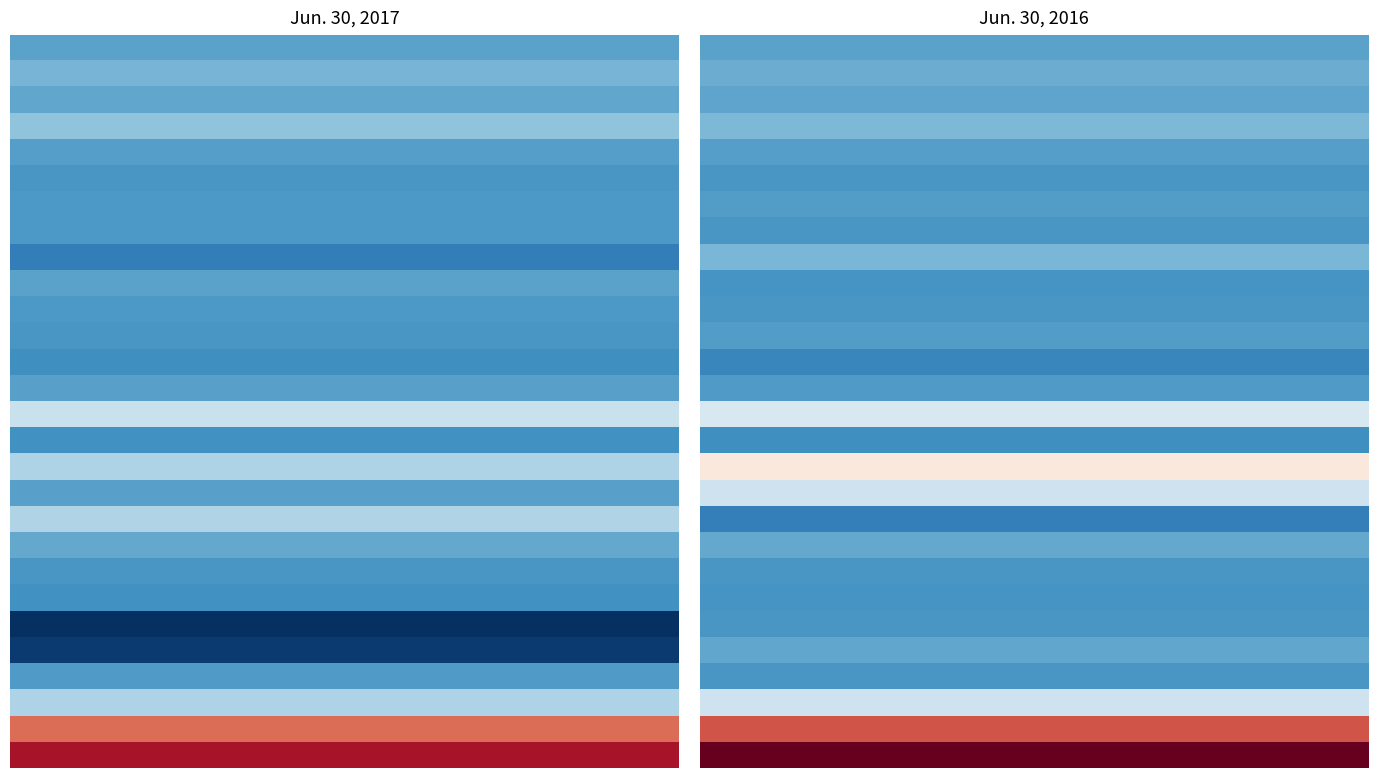

Reading left to right, list all the values displayed in this chart.

Net Income (Loss): Jun. 30, 2017=5611	Jun. 30, 2016=5754
Stock-based compensation: Jun. 30, 2017=13205	Jun. 30, 2016=9913
Depreciation: Jun. 30, 2017=6722	Jun. 30, 2016=5965
Amortization of intangible assets: Jun. 30, 2017=20938	Jun. 30, 2016=15871
Non-cash interest expense: Jun. 30, 2017=3523	Jun. 30, 2016=3326
Excess tax benefits: Jun. 30, 2017=0	Jun. 30, 2016=-591
Deferred income taxes: Jun. 30, 2017=514	Jun. 30, 2016=2816
Gain loss disposal: Jun. 30, 2017=180	Jun. 30, 2016=-37
Accounts receivable: Jun. 30, 2017=-13152	Jun. 30, 2016=14809
Prepaid expenses: Jun. 30, 2017=5116	Jun. 30, 2016=-1319
Inventories: Jun. 30, 2017=304	Jun. 30, 2016=-537
Accounts payable: Jun. 30, 2017=-396	Jun. 30, 2016=2167
Accrued salaries: Jun. 30, 2017=-4122	Jun. 30, 2016=-9046
Deferred revenue: Jun. 30, 2017=4090	Jun. 30, 2016=1794
Net cash operating: Jun. 30, 2017=42533	Jun. 30, 2016=50261
Purchases property: Jun. 30, 2017=-3482	Jun. 30, 2016=-3557
Maturities marketable securities: Jun. 30, 2017=32048	Jun. 30, 2016=81971
Proceeds sale marketable: Jun. 30, 2017=4450	Jun. 30, 2016=44546
Net cash investing: Jun. 30, 2017=33033	Jun. 30, 2016=-12432
Proceeds issuance common stock: Jun. 30, 2017=8345	Jun. 30, 2016=8259
Principal lease payments: Jun. 30, 2017=-395	Jun. 30, 2016=-295
Tax withholding payments: Jun. 30, 2017=-2824	Jun. 30, 2016=-1572
Repurchase Common Stock: Jun. 30, 2017=-50036	Jun. 30, 2016=0
Net cash financing: Jun. 30, 2017=-44910	Jun. 30, 2016=6983
Effect exchange rate: Jun. 30, 2017=1257	Jun. 30, 2016=-565
Net increase cash: Jun. 30, 2017=31913	Jun. 30, 2016=44247
Cash beginning: Jun. 30, 2017=135294	Jun. 30, 2016=143764
Cash end: Jun. 30, 2017=167207	Jun. 30, 2016=188011